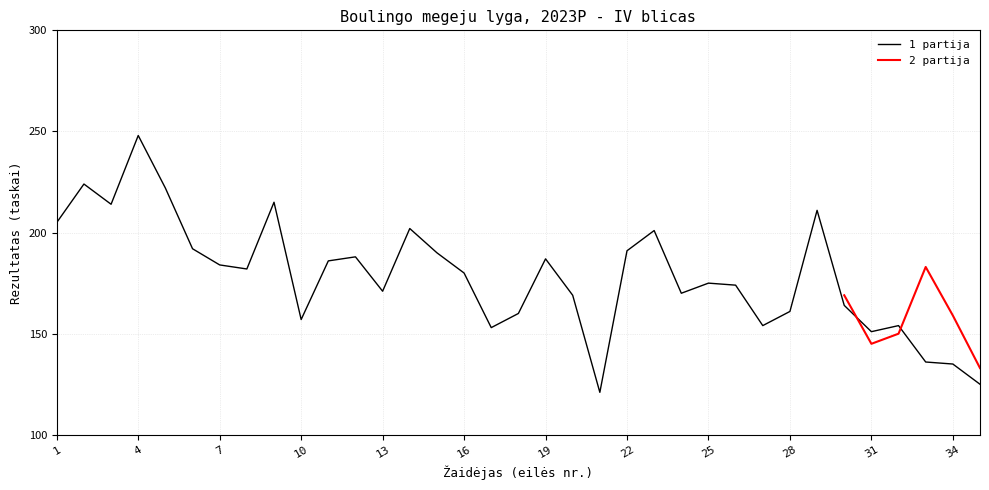

How many points are higher than both their immediate neighbors (excluding endpoints)?

10